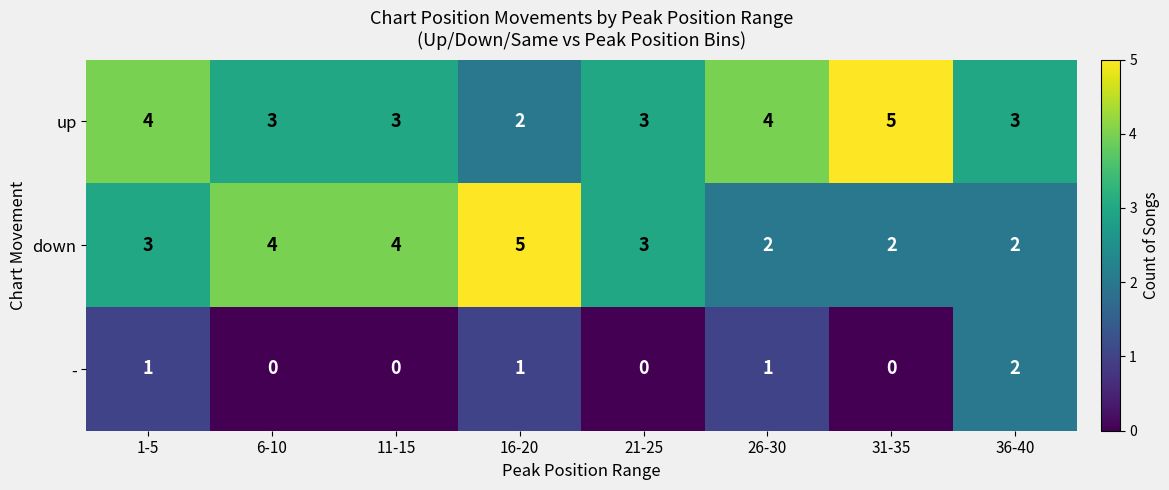

The up series shows 2 at 16-20. True or false?

True